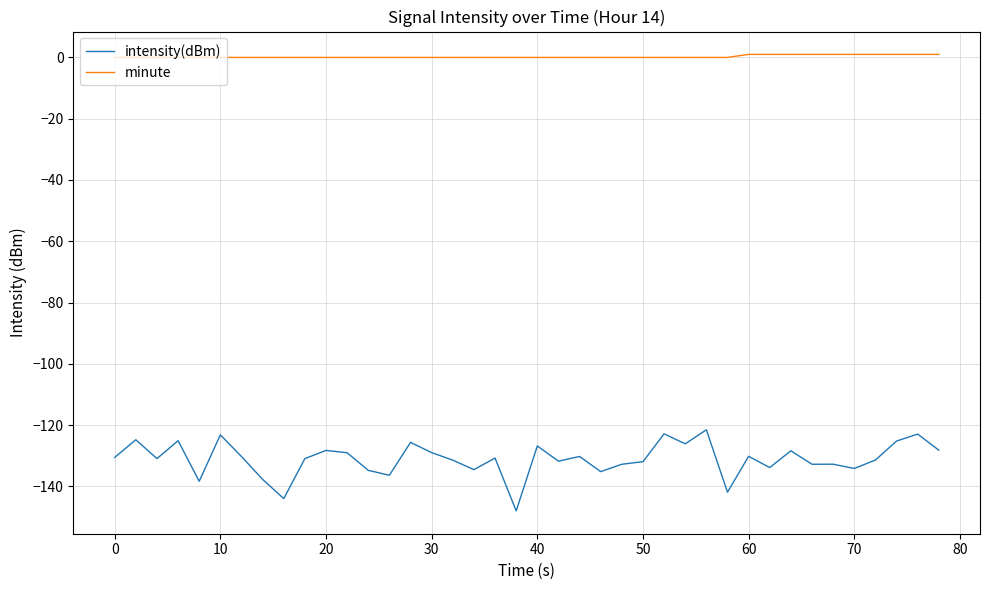

True or false: minute and intensity(dBm) cross at least once.

False